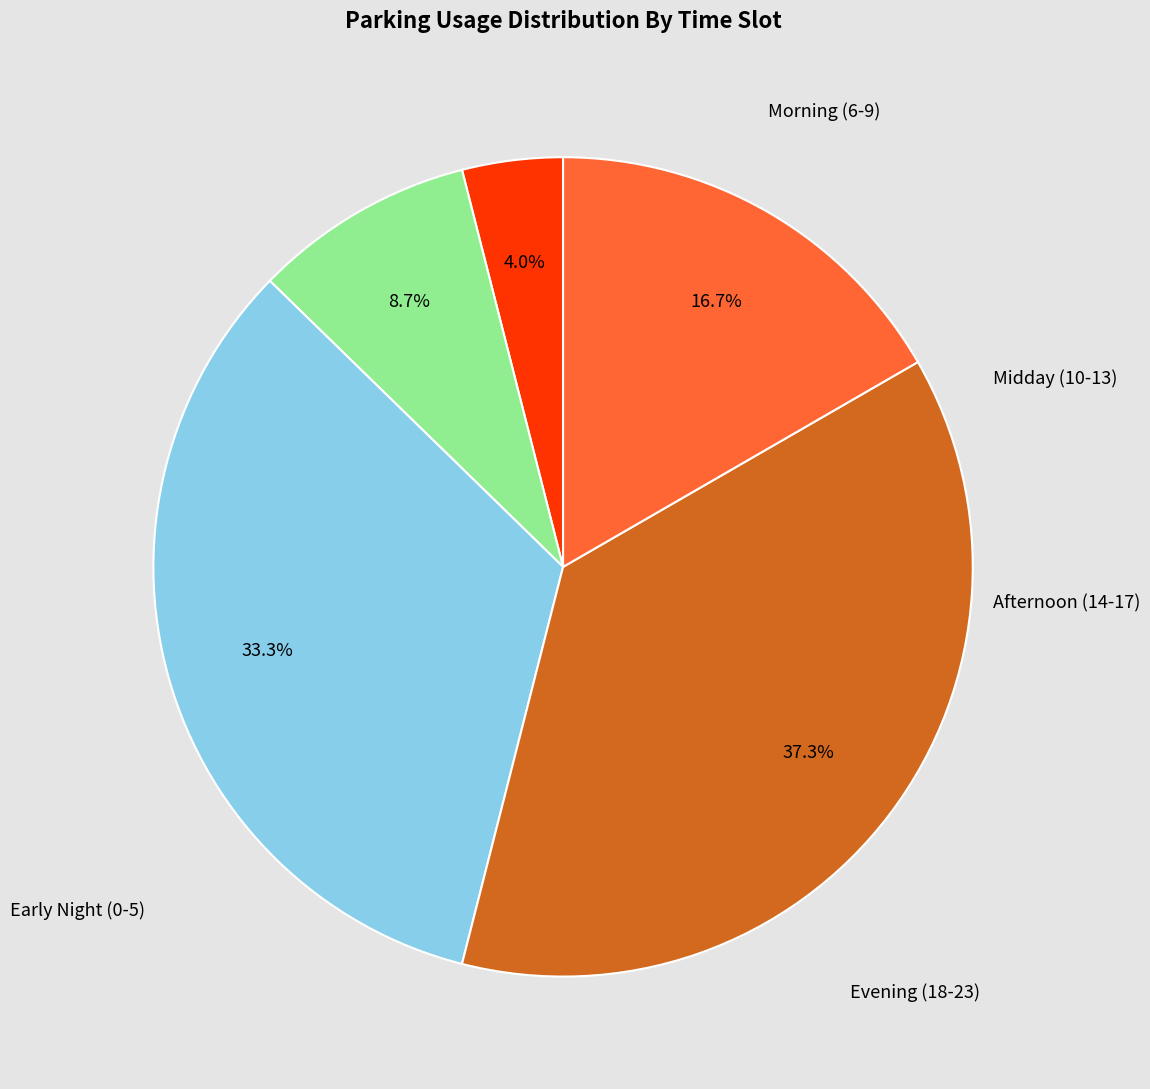

Is there a majority slice in this chart?

No